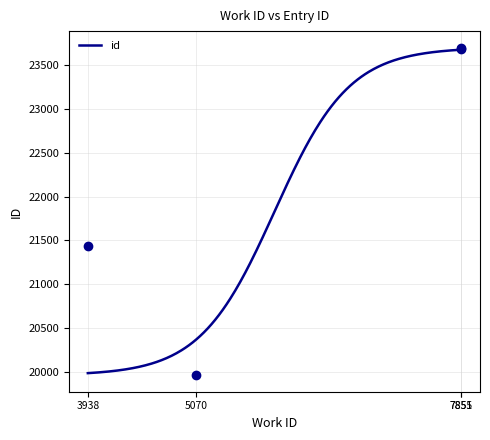

Read the value at 3938.

21435